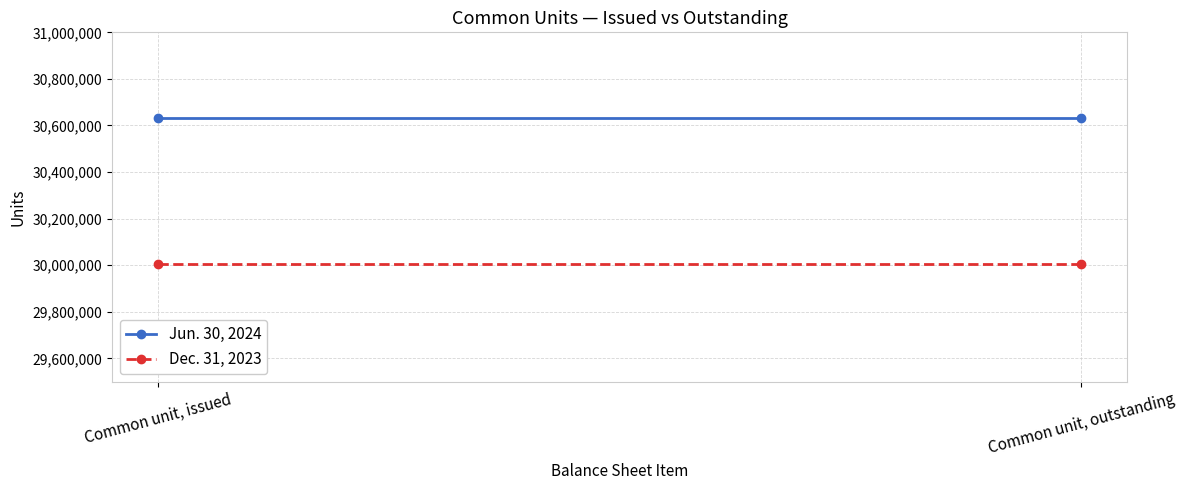

How many lines are shown in the chart?

2